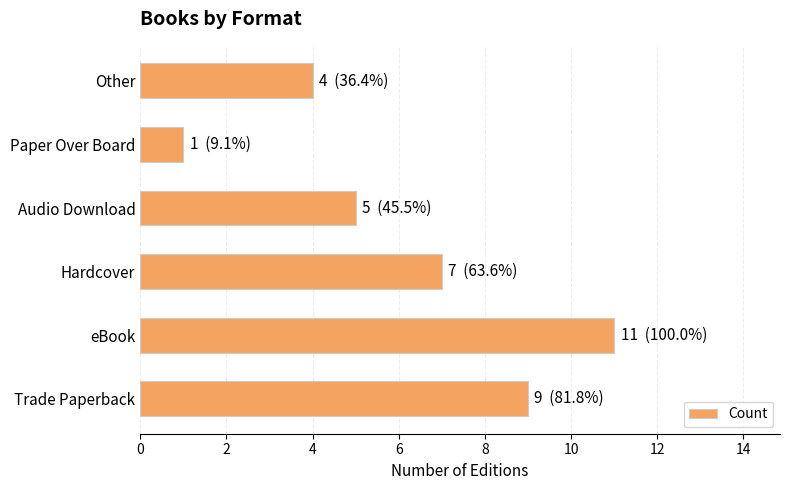

Does the chart contain stacked bars?

No